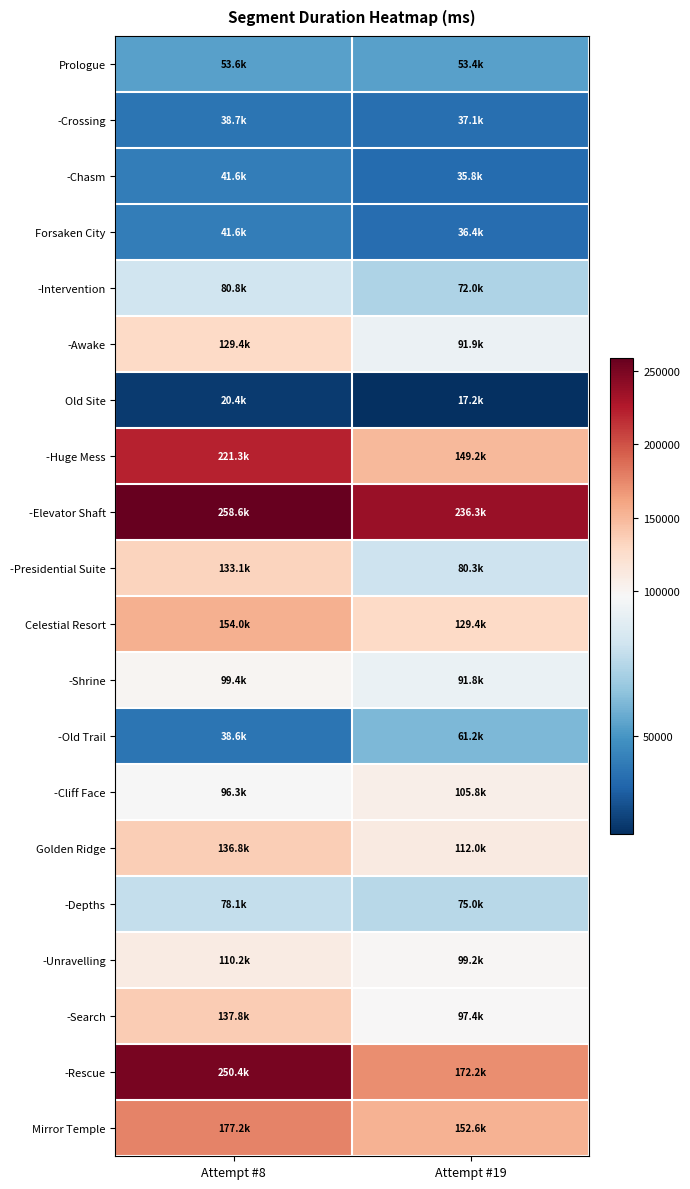

Which has a higher value, Attempt #19 or Attempt #8?

Attempt #8